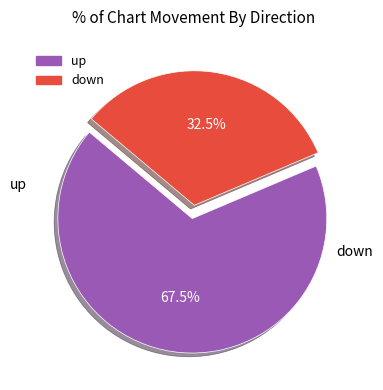

How many slices are in this pie chart?

2